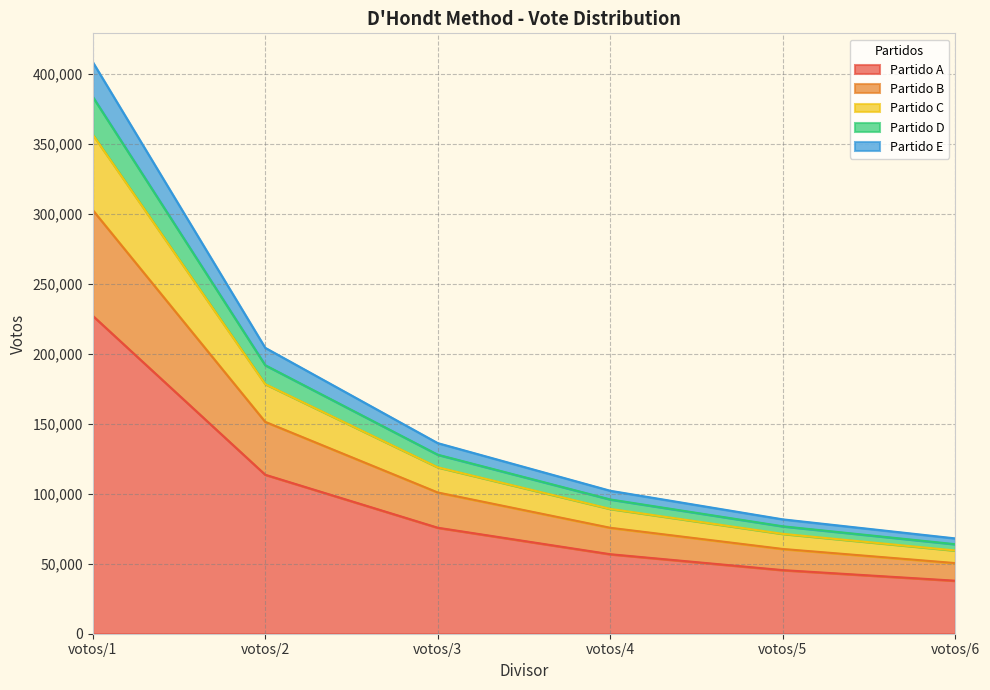

Is the value of Partido B at votos/6 greater than the value of Partido A at votos/3?

No